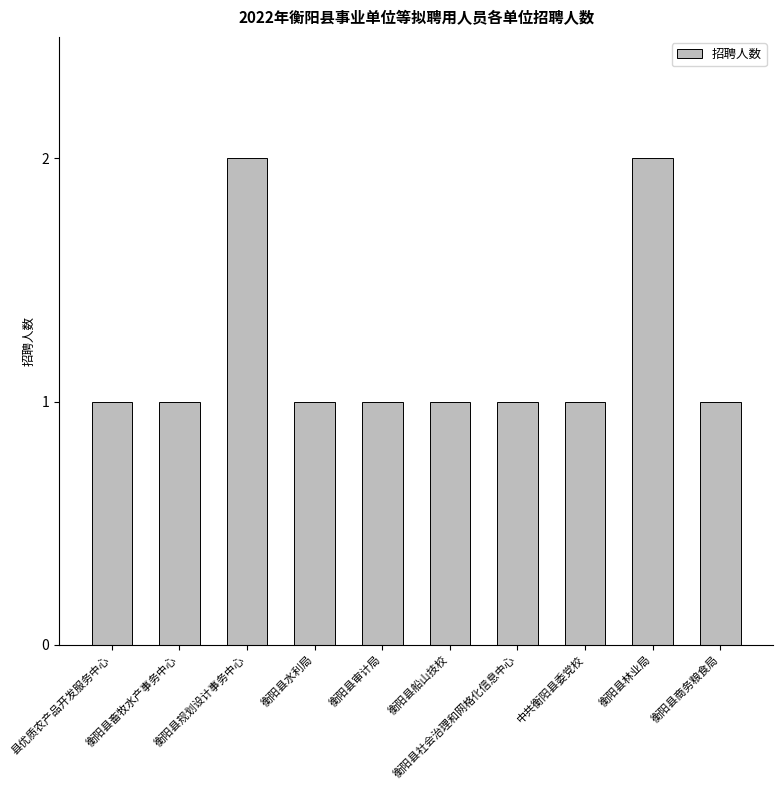

What is the sum of all values?

12